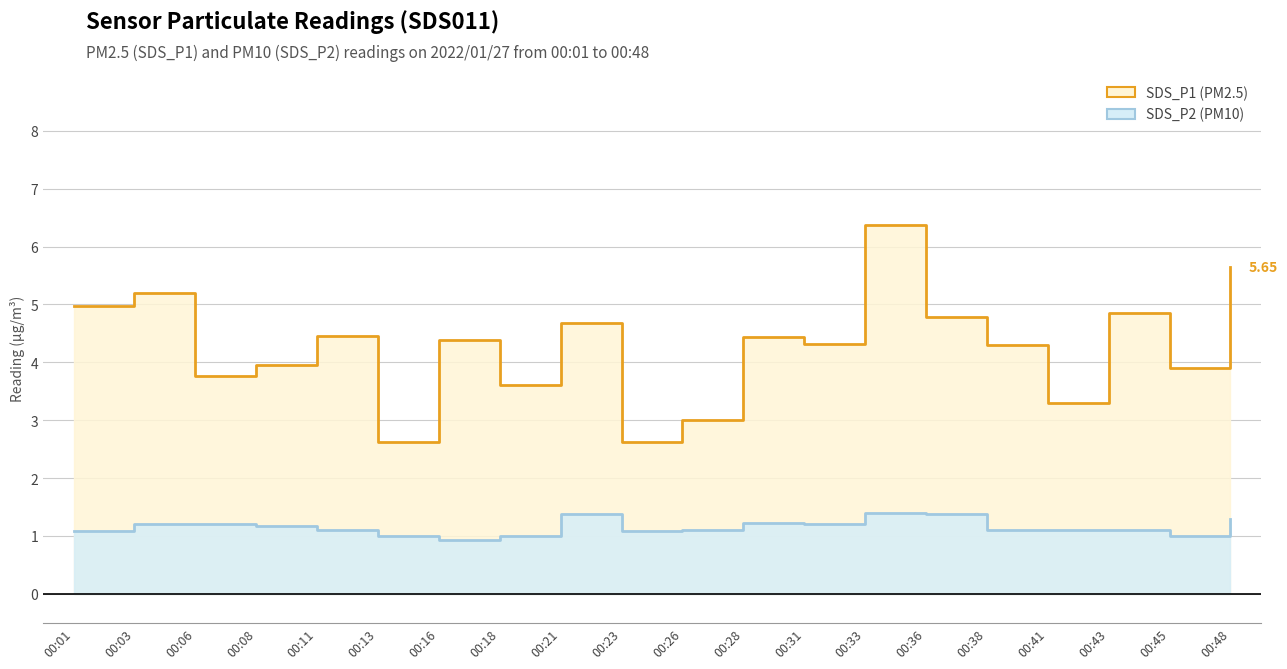

Is it true that SDS_P2 equals 0.4 at 00:28?

False